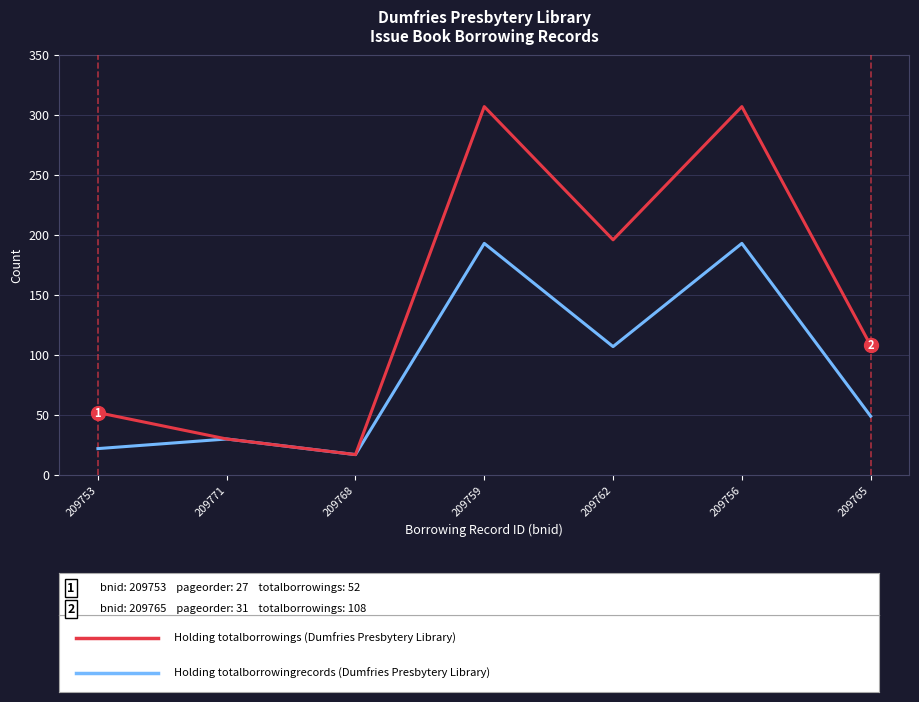

What is the difference between the highest and lowest values at 209753?

30